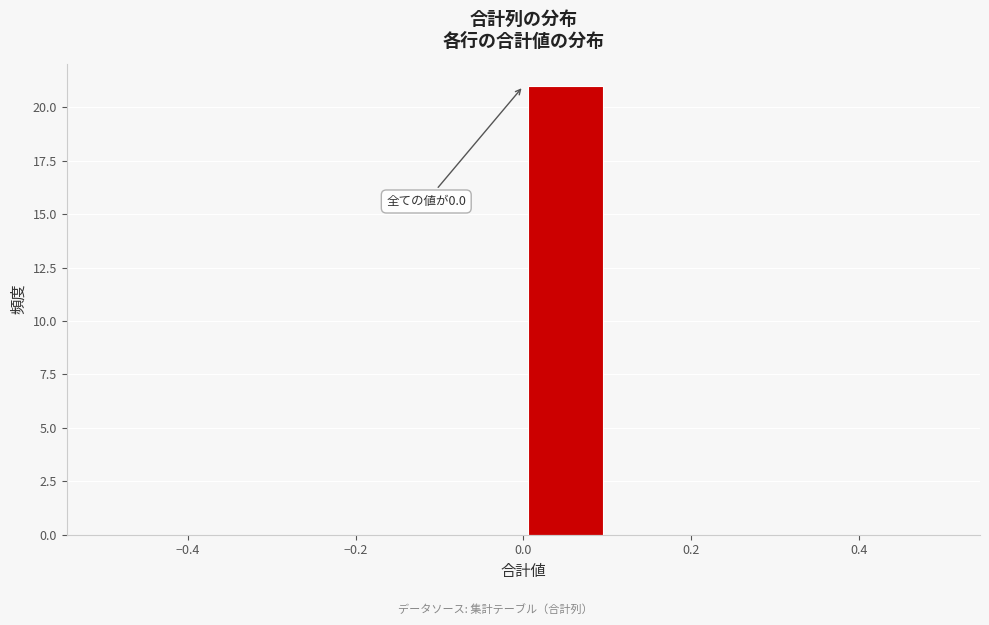

Which range on the x-axis has the tallest bar?

0.0 to 0.1